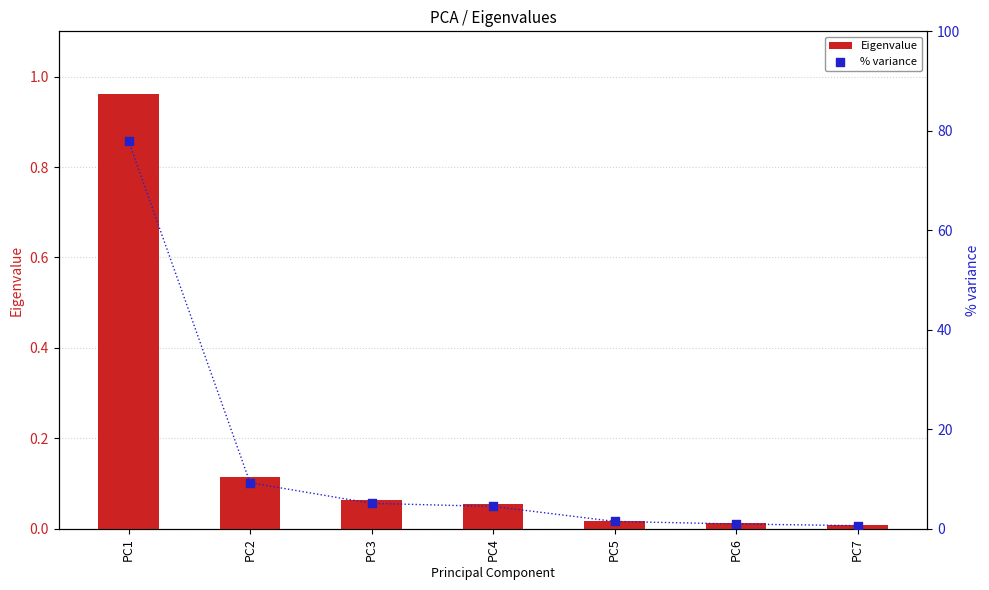

Which series has the widest spread of Y values?

% variance